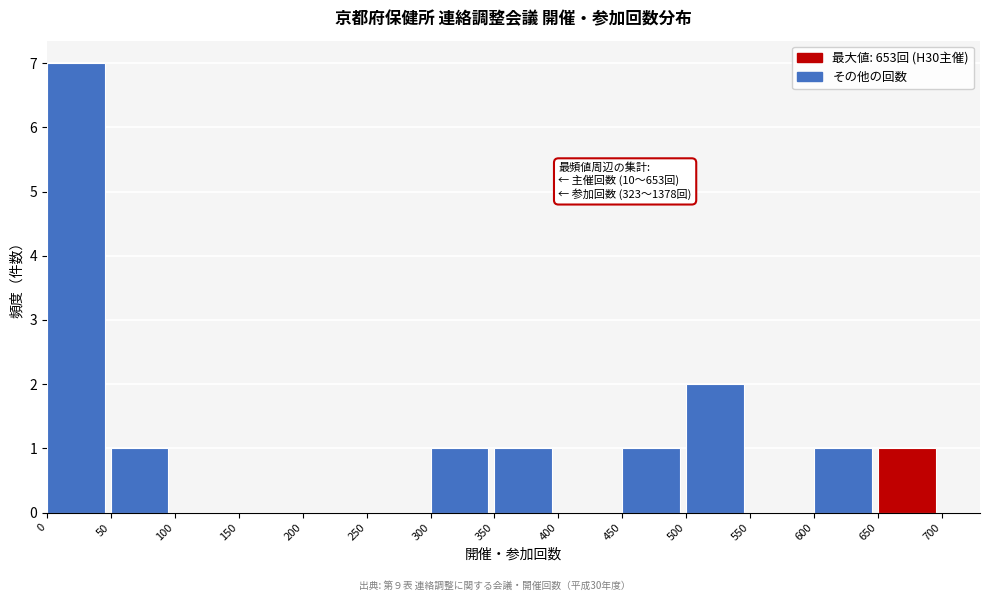

Over which range of the x-axis is the bar tallest?

0 to 50